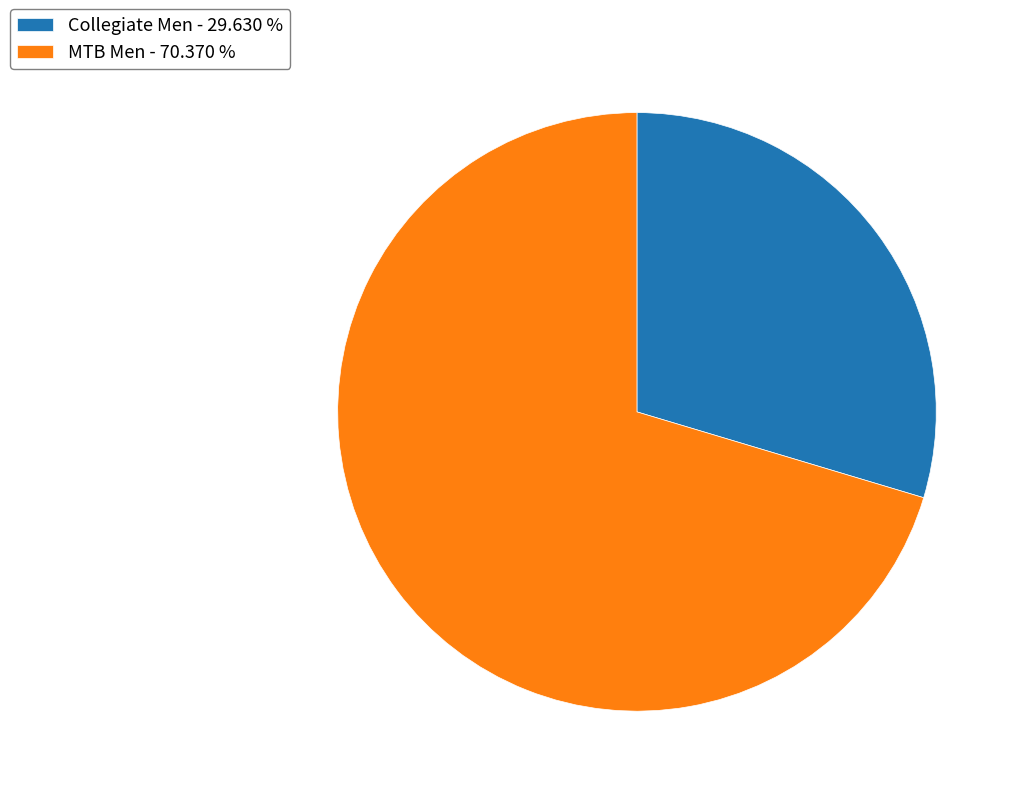

The Collegiate Men slice represents 44% of the pie. True or false?

False